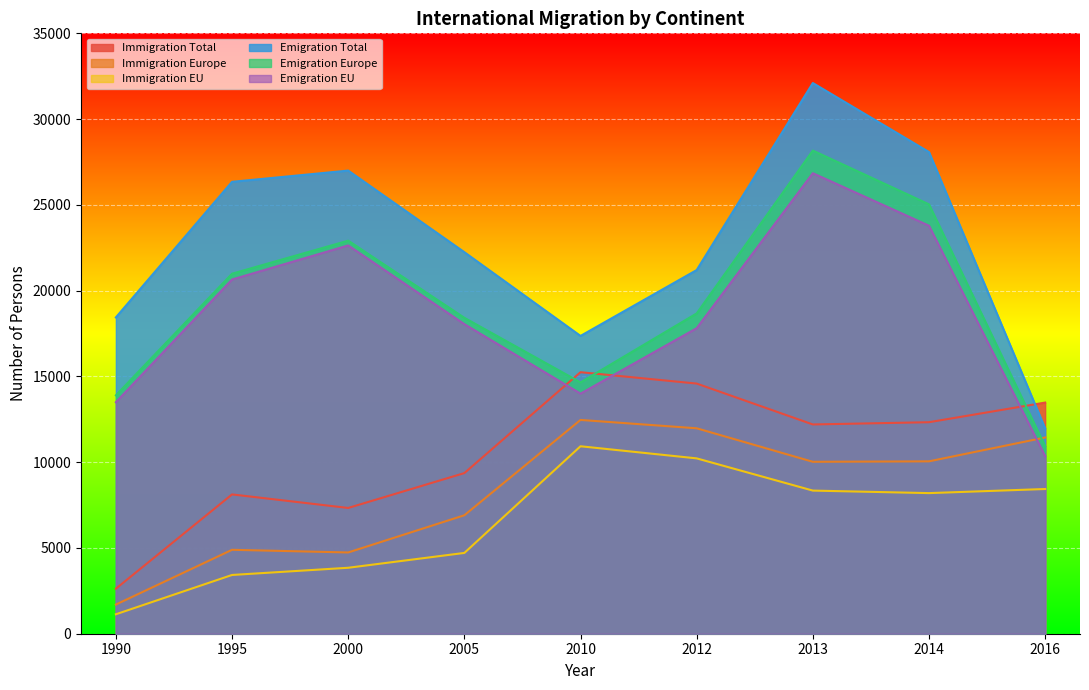

At which category does Emigration Total reach its first local valley?

2010